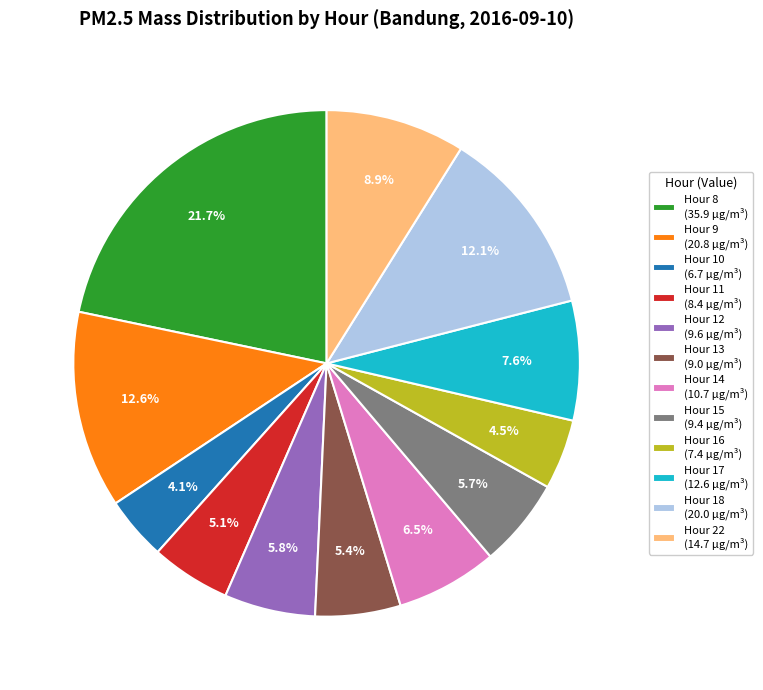

What is the largest slice in the pie chart?

Hour 8